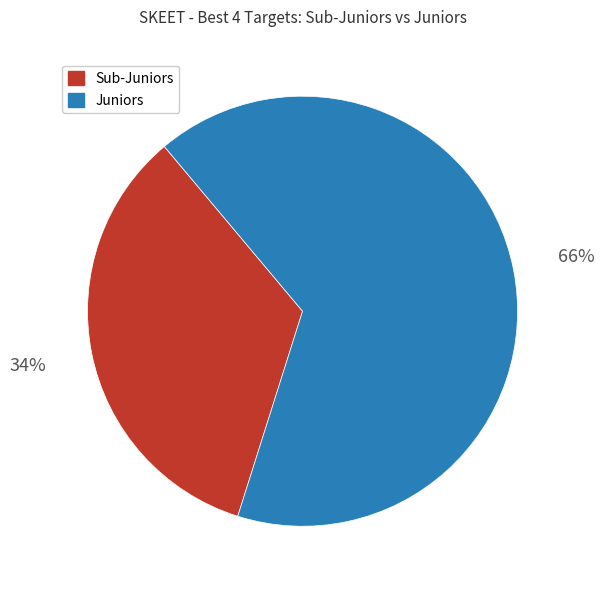

To the nearest percent, what is the average slice percentage?

50%